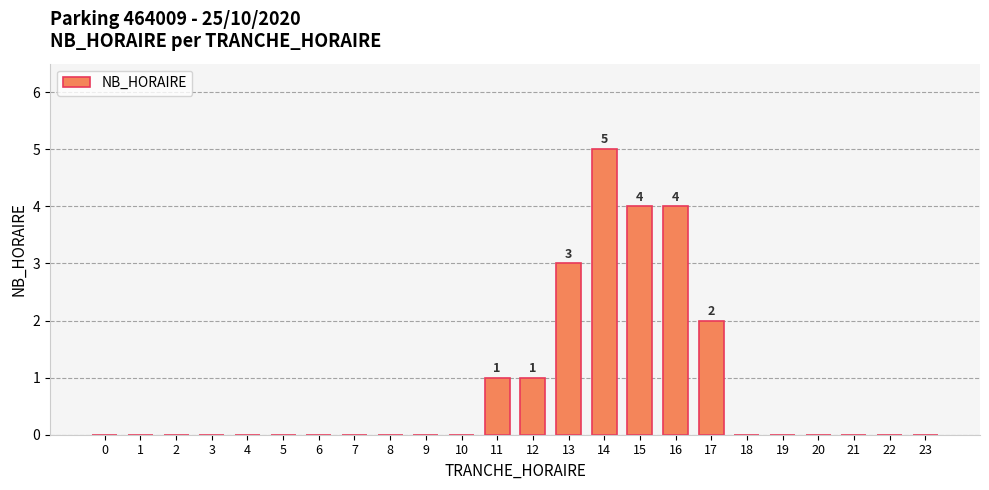

True or false: the data shows 4 at 15.

True